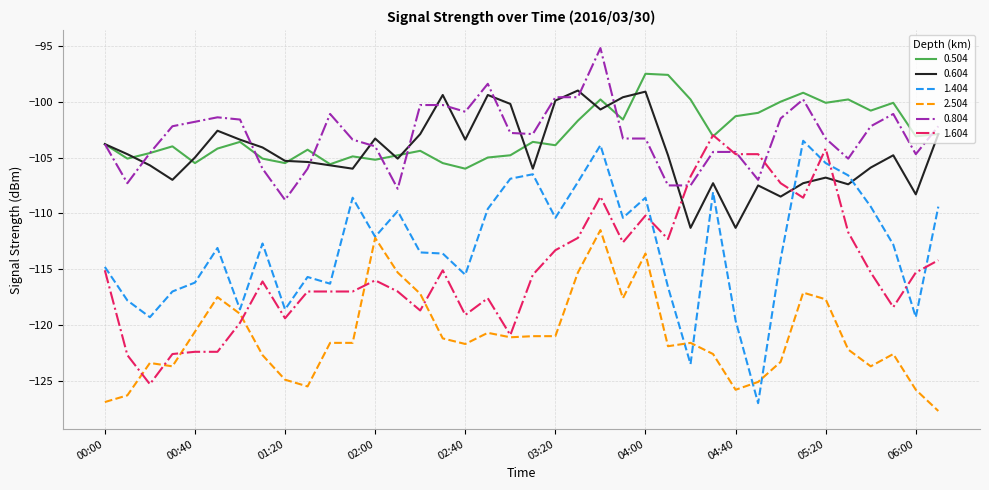

True or false: 1.404 and 0.504 intersect in this chart.

False